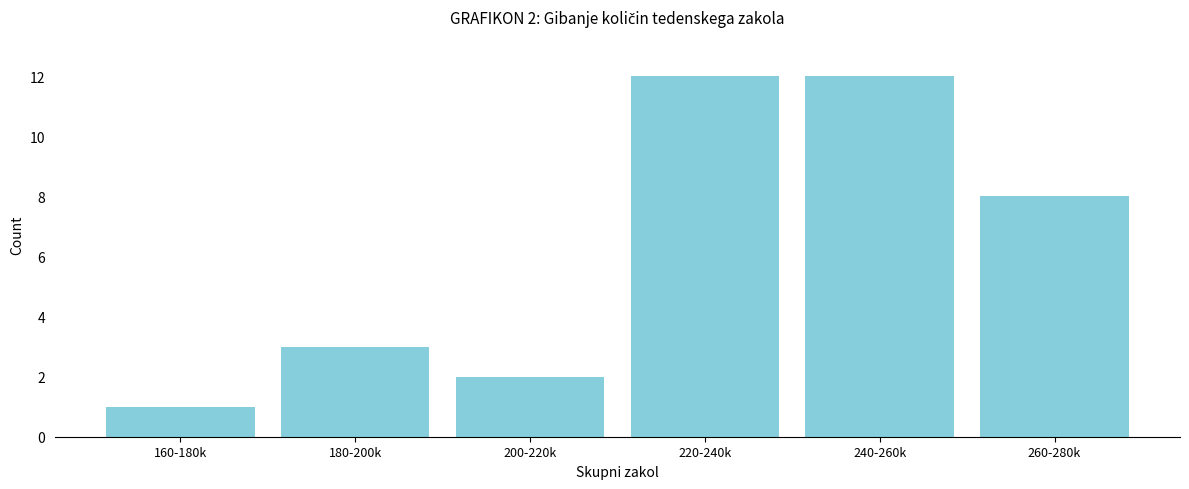

Reading right to left, list all the values displayed in this chart.

8	12	12	2	3	1